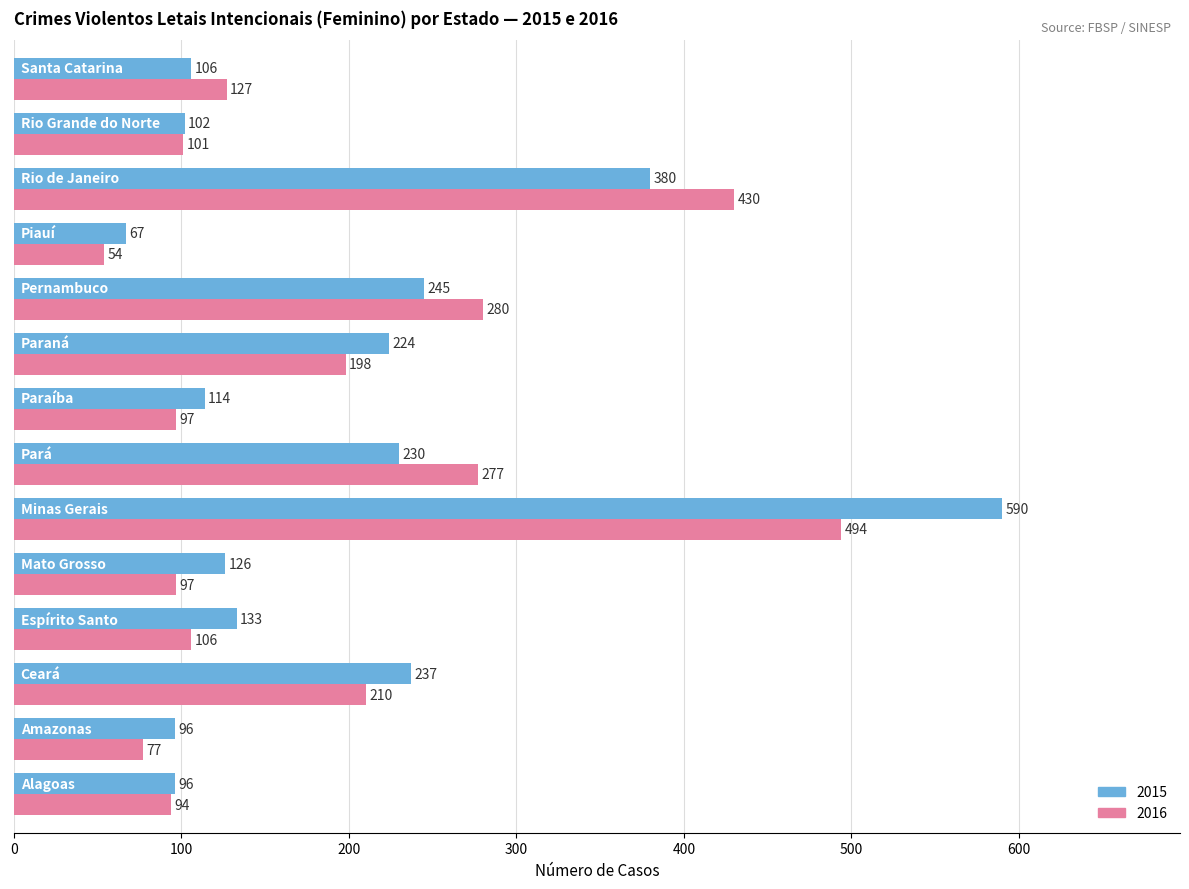

Which series has the largest total across all categories?

2015